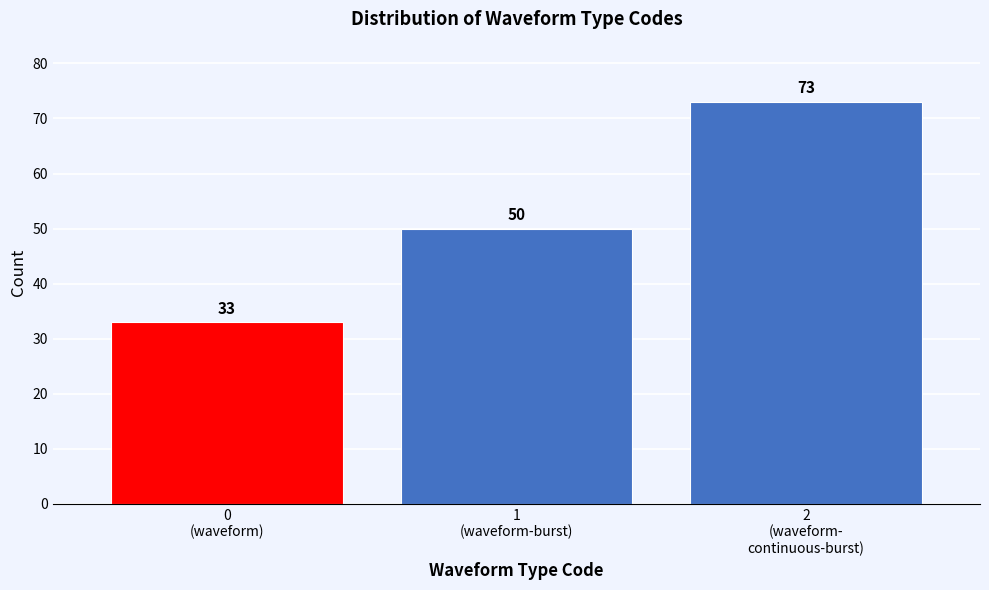

Reading left to right, extract all data points from this chart.

33	50	73